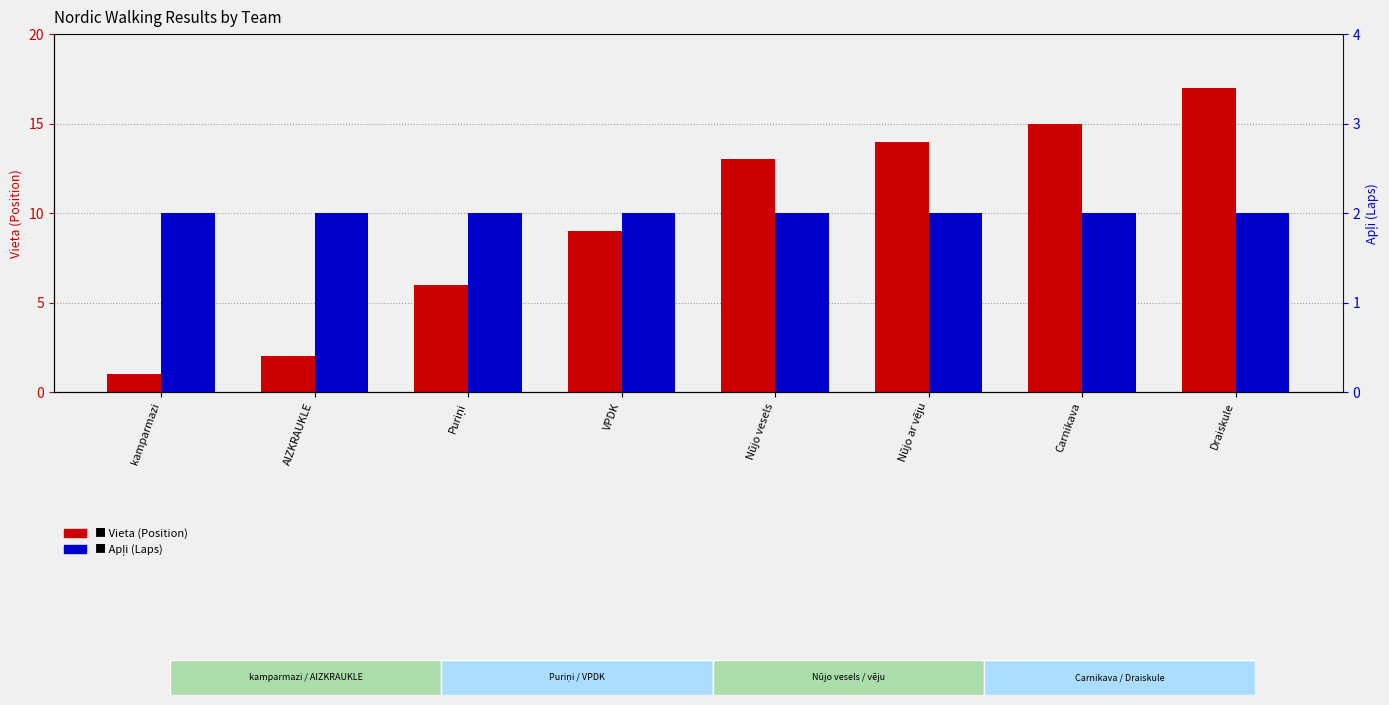

Which label corresponds to the largest value in the chart?

Draiskule